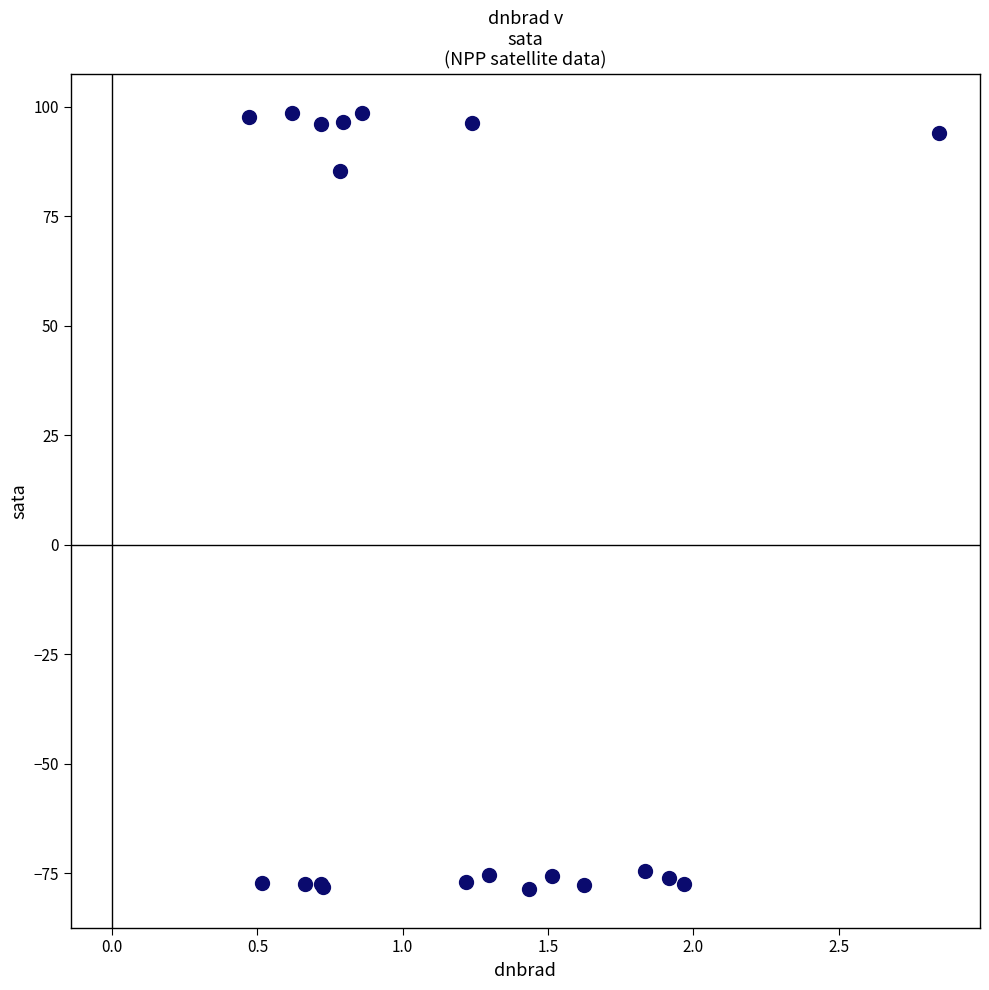

What Y value in the scatter plot is closest to 10?

85.3